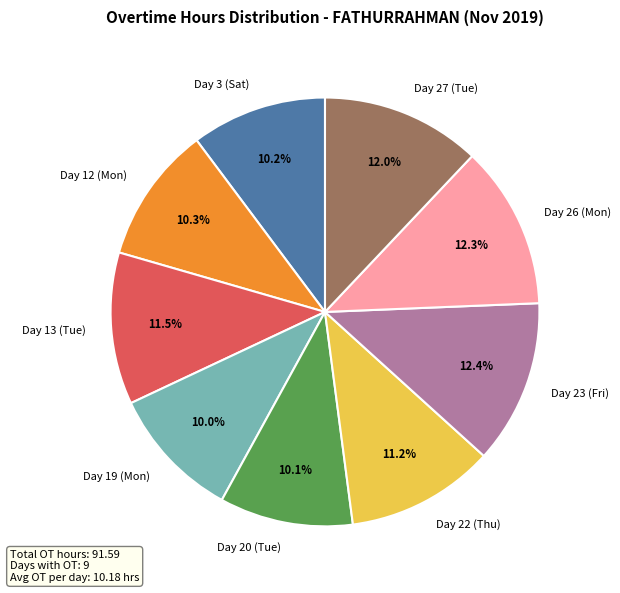

Does any single category account for the majority?

No